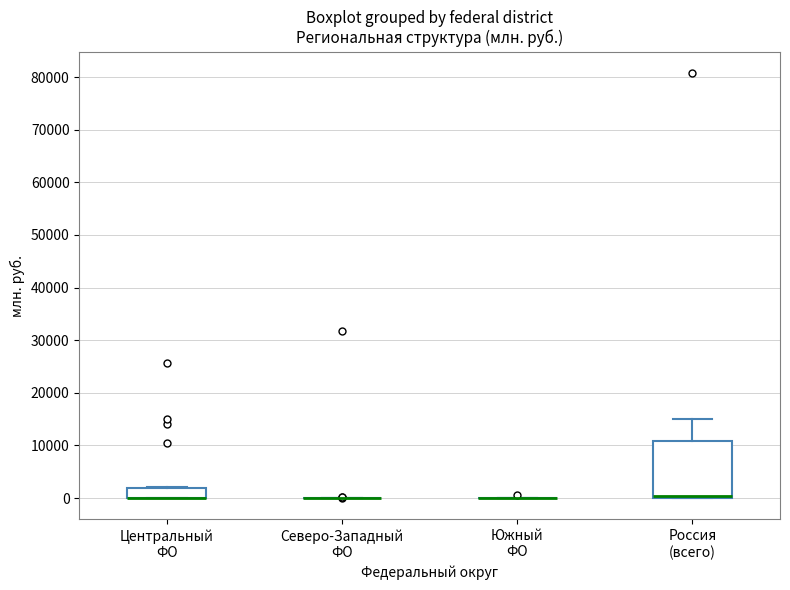

Comparing the boxes themselves (not the whiskers), which one is the tallest?

Россия (всего)